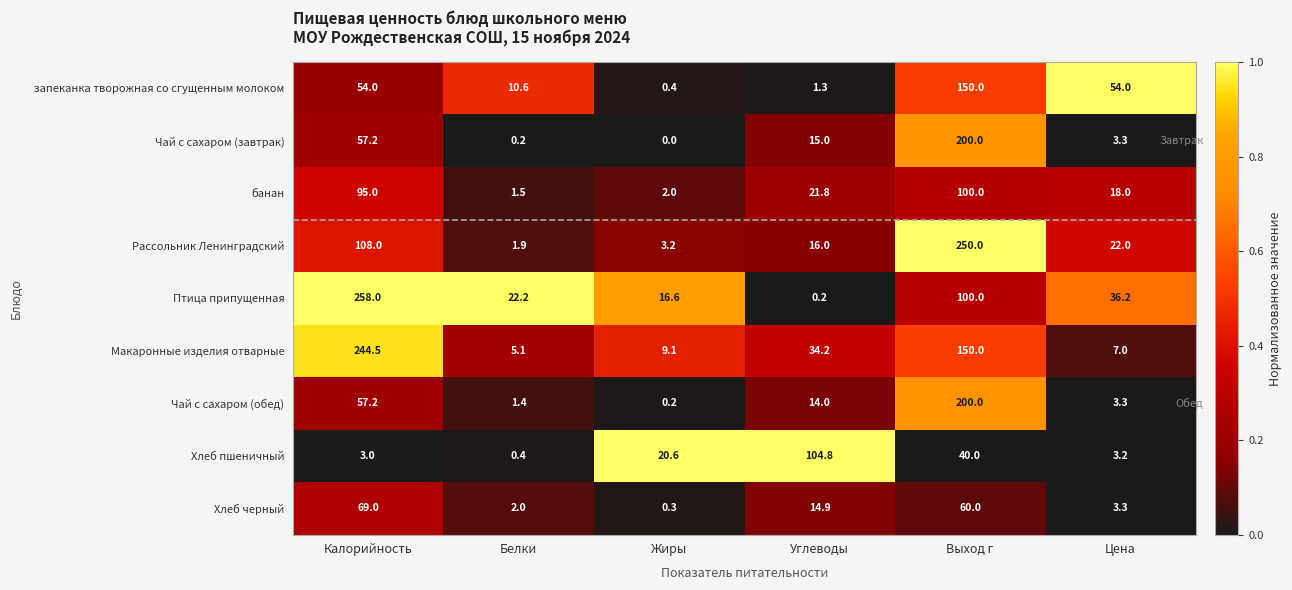

At which label does Птица припущенная reach its peak?

Калорийность